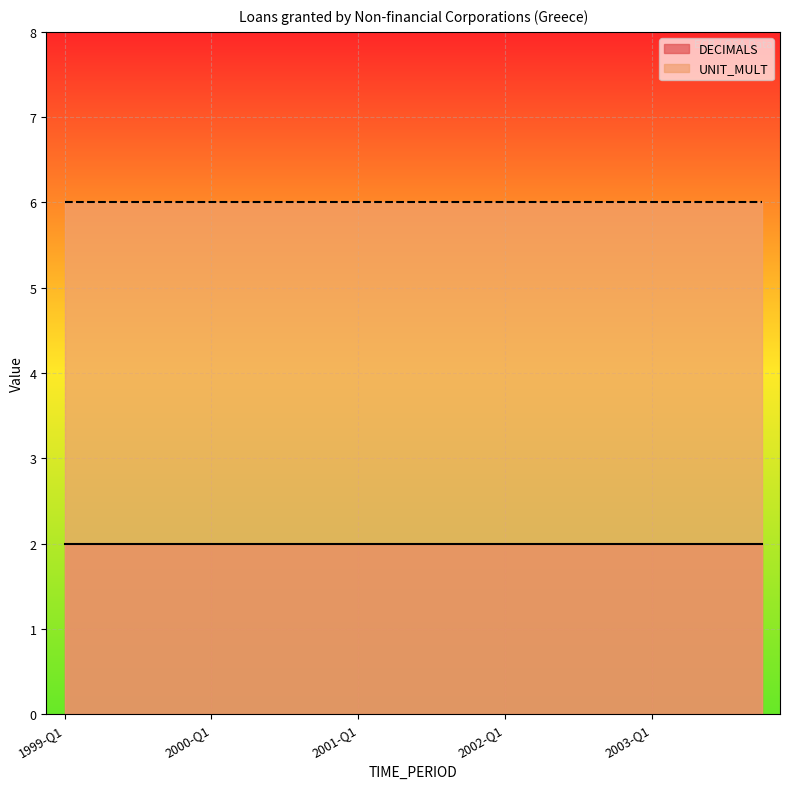

Reading left to right, transcribe all the data shown in this chart.

DECIMALS: 2	2	2	2	2	2	2	2	2	2	2	2	2	2	2	2	2	2	2	2
UNIT_MULT: 6	6	6	6	6	6	6	6	6	6	6	6	6	6	6	6	6	6	6	6